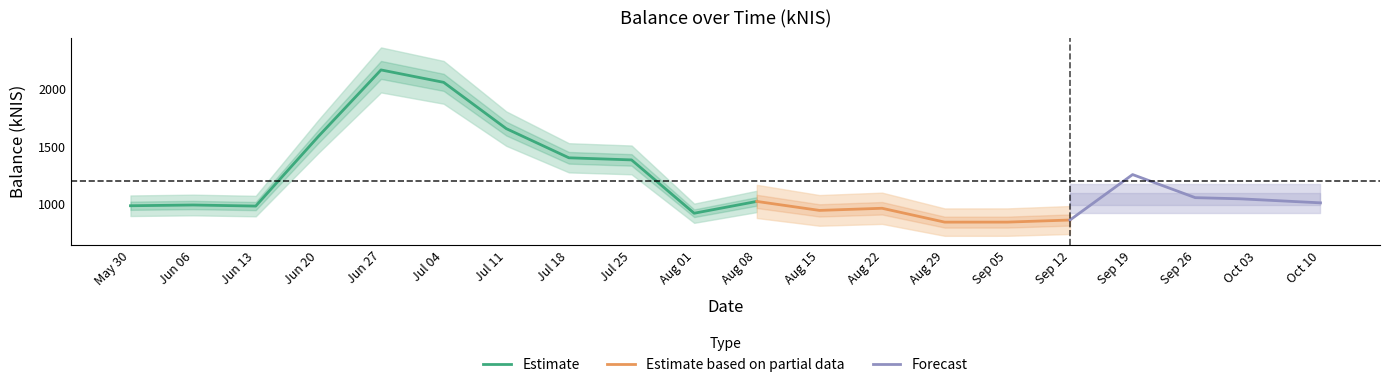

At which category does the chart reach its peak across all series?

2024-06-27